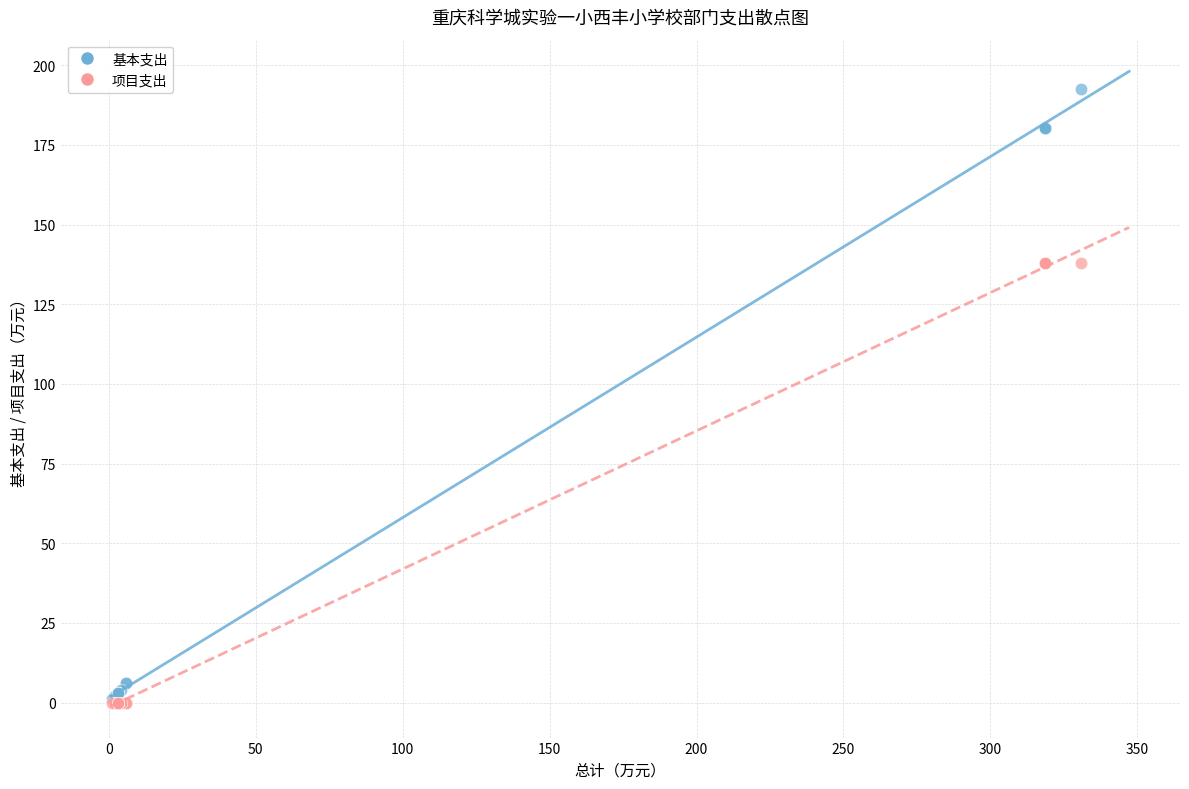

Which series contains the highest Y value?

基本支出